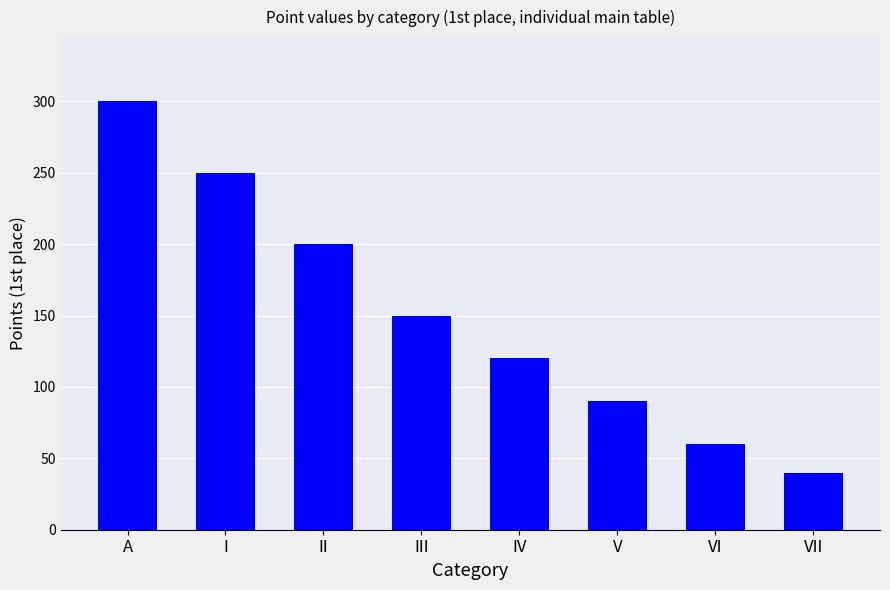

Which category has the highest value across all series?

A